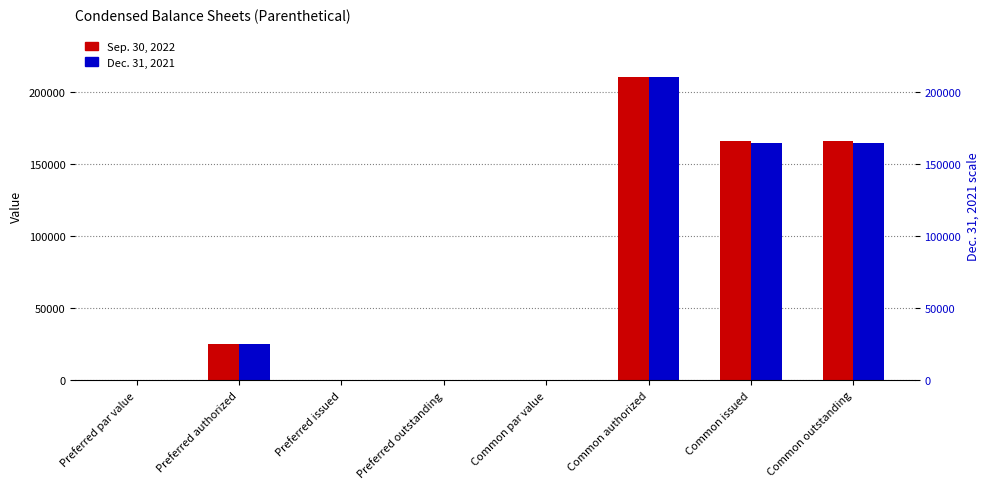

Reading left to right, list all the values displayed in this chart.

Sep. 30, 2022: Preferred par value=0.0	Preferred authorized=25000.0	Preferred issued=0.0	Preferred outstanding=0.0	Common par value=0.0	Common authorized=210000.0	Common issued=165885.0	Common outstanding=165885.0
Dec. 31, 2021: Preferred par value=0.0	Preferred authorized=25000.0	Preferred issued=0.0	Preferred outstanding=0.0	Common par value=0.0	Common authorized=210000.0	Common issued=164363.0	Common outstanding=164363.0